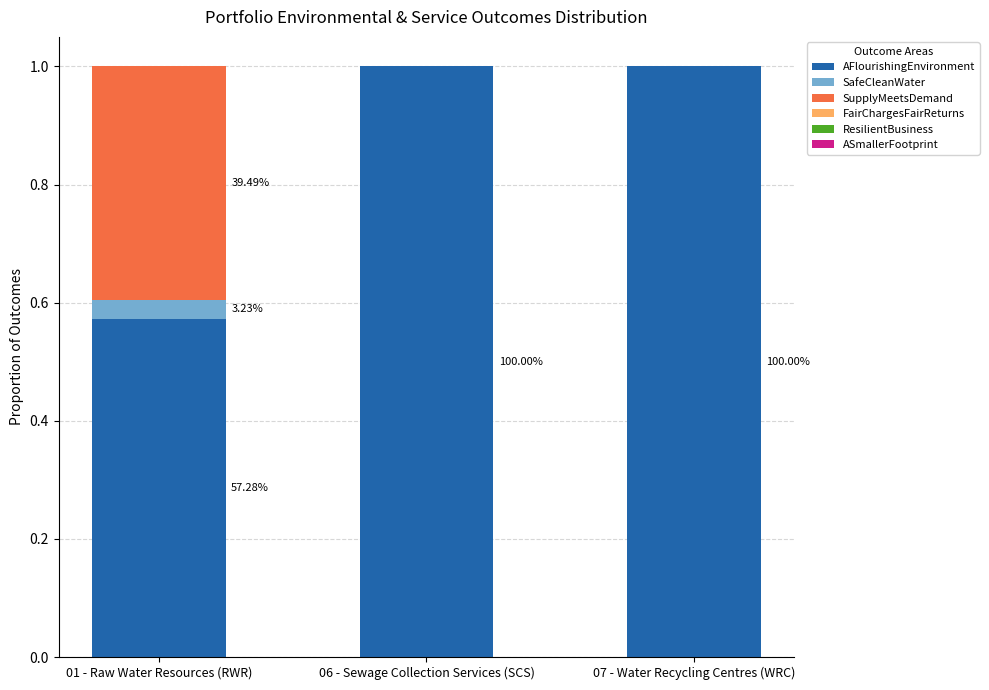

At which label is AFlourishingEnvironment closest to 0?

01 - Raw Water Resources (RWR)